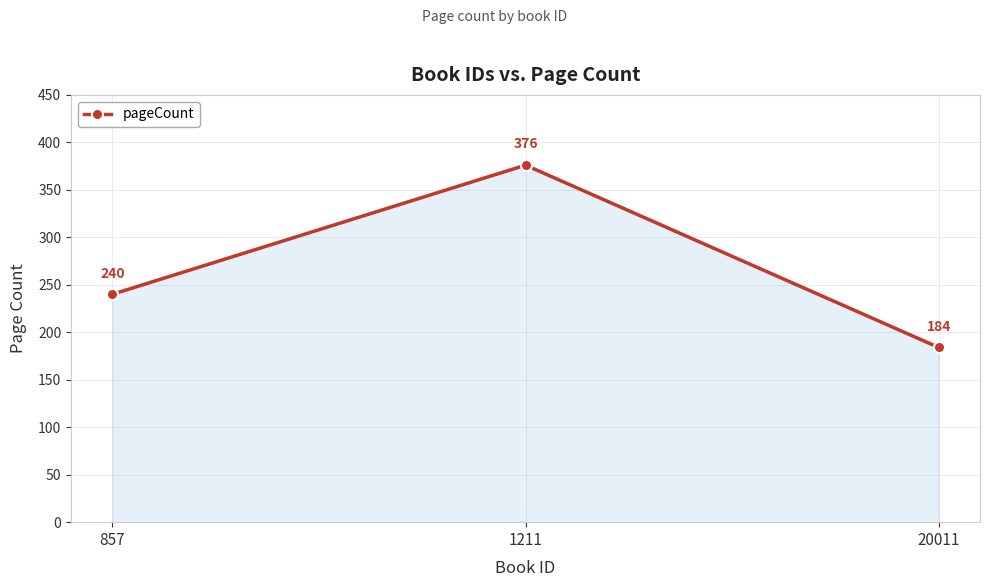

List the labels in order of value, smallest first.

20011, 857, 1211